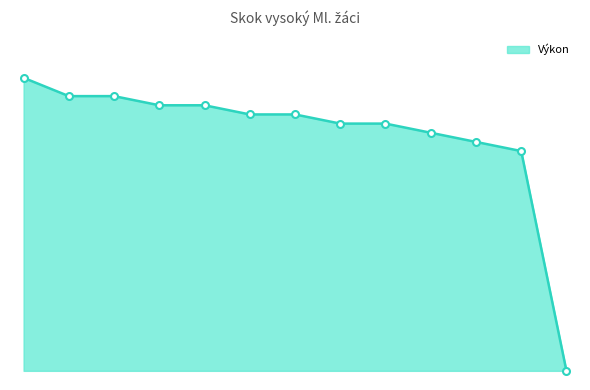

Does the chart have visible grid lines?

No